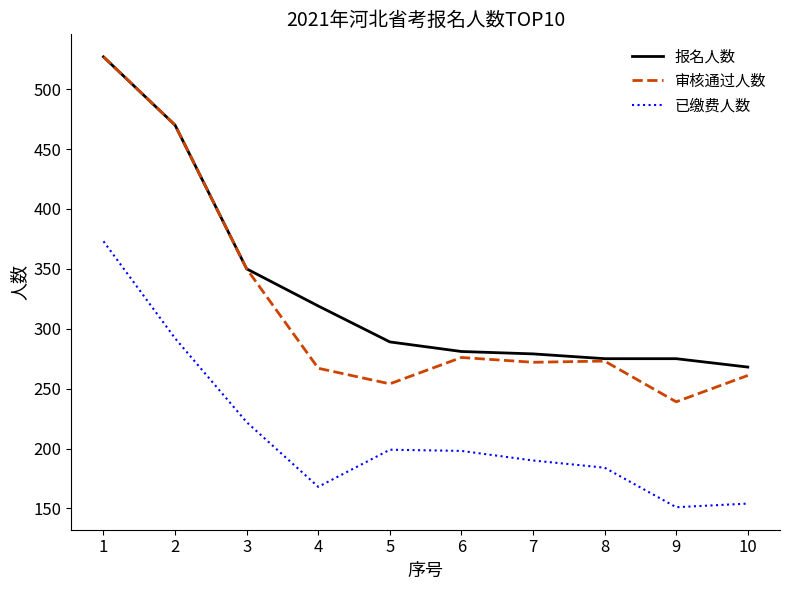

What is the total value across all series at 8?

732